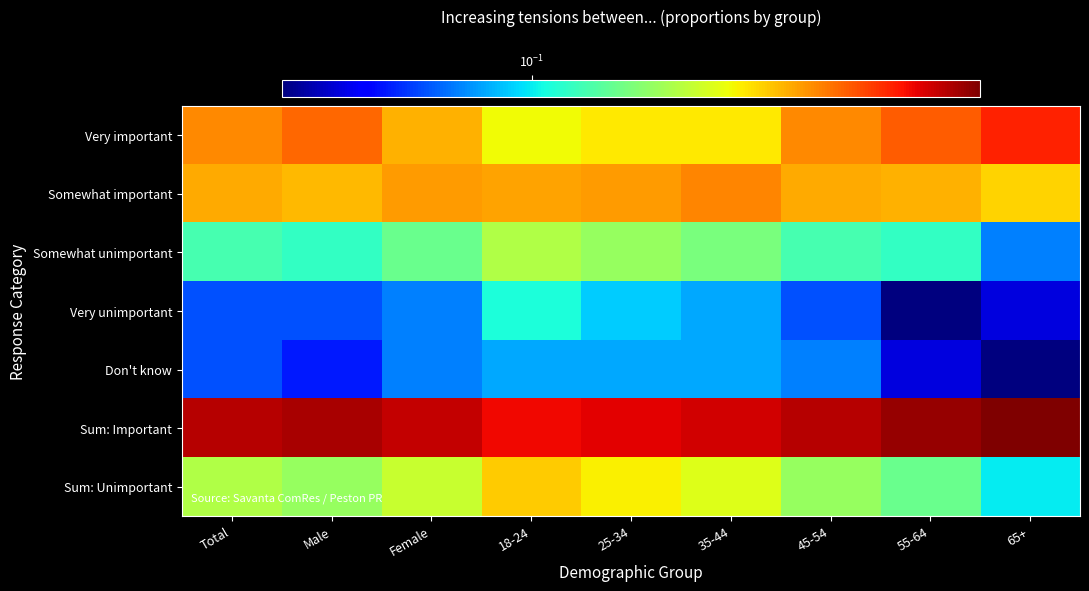

Which series has the largest total across all categories?

Sum: Important